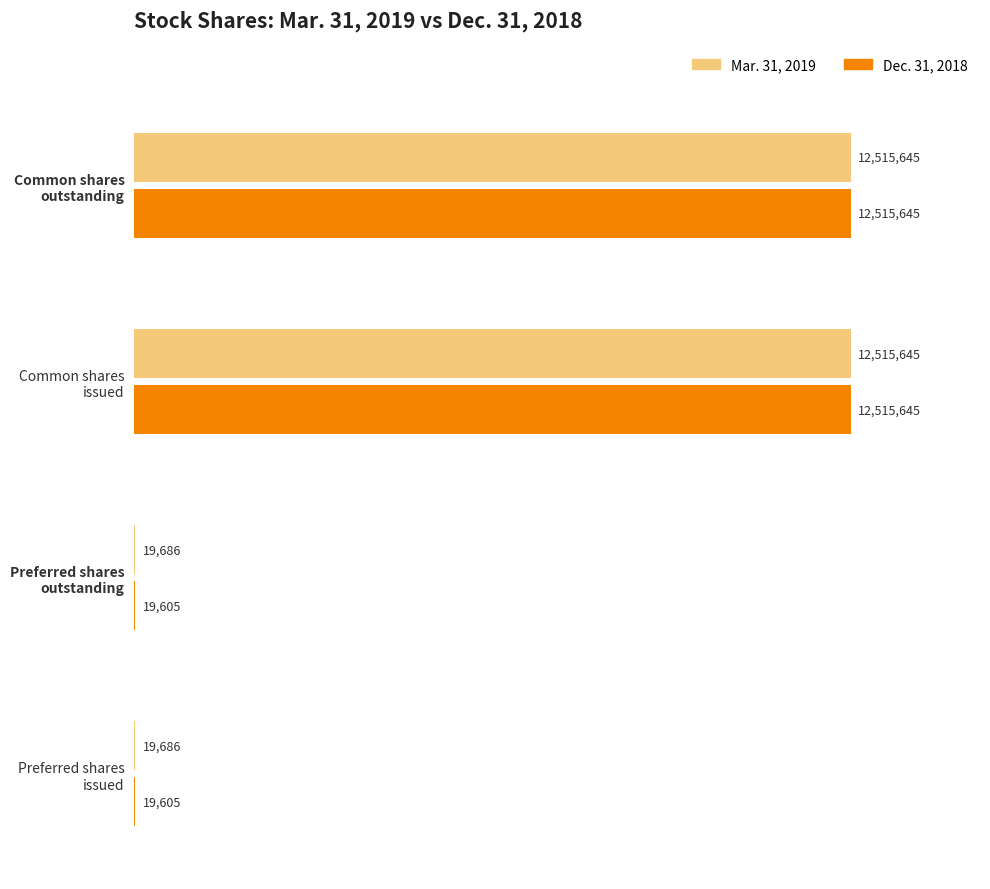

What is the sum of all Mar. 31, 2019 values?

25070662